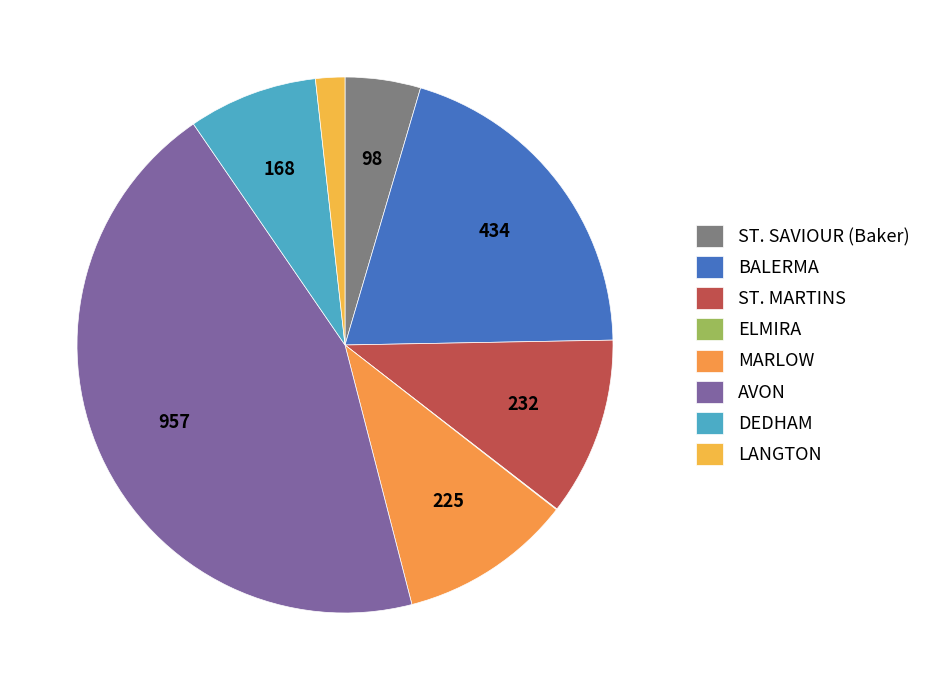

Which slice is the largest?

AVON